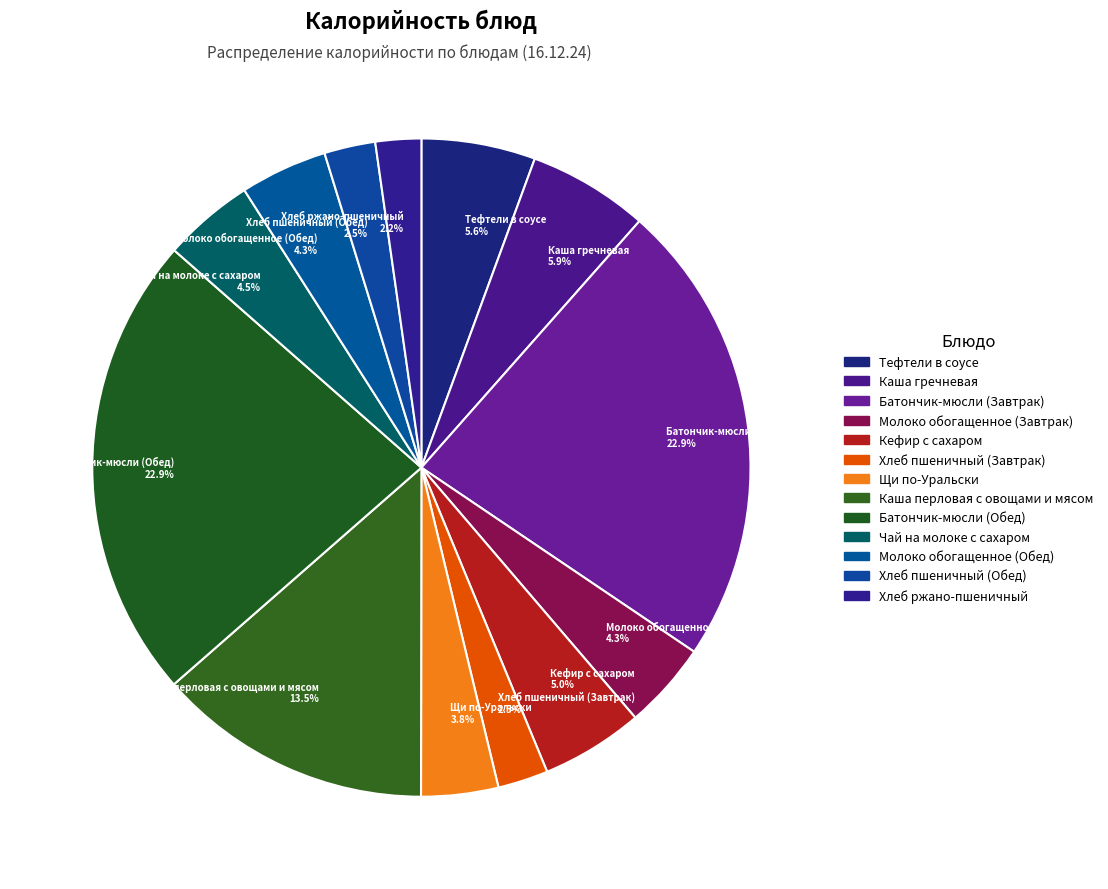

Is the sum of Тефтели в соусе and Каша перловая с овощами и мясом greater than half?

No